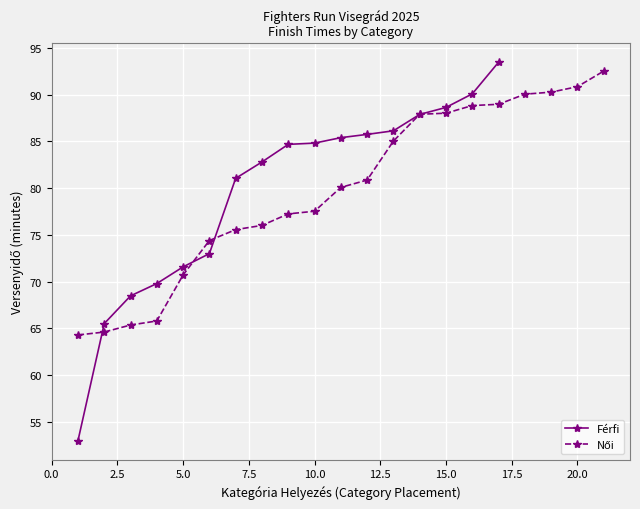

Rank the series by their average value, from lowest to highest.

Női, Férfi